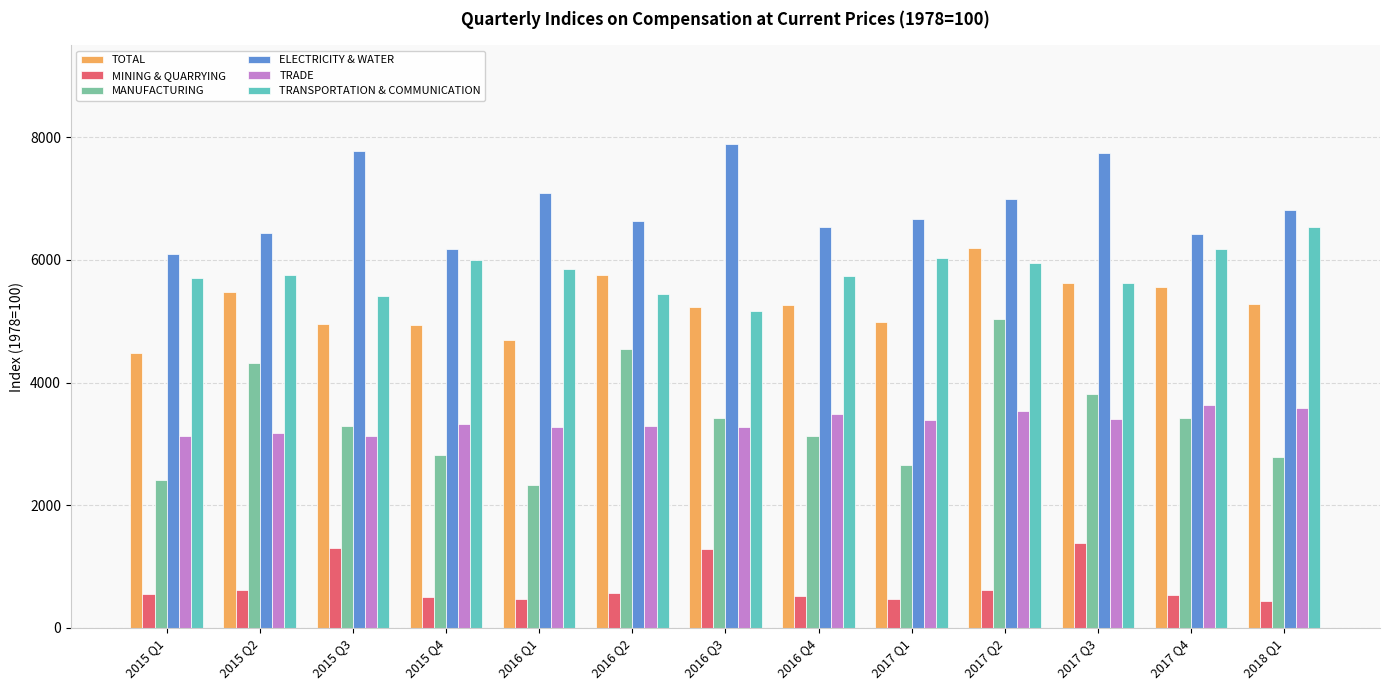

Between 2016 Q1 and 2017 Q3, which series saw the biggest shift?

MANUFACTURING